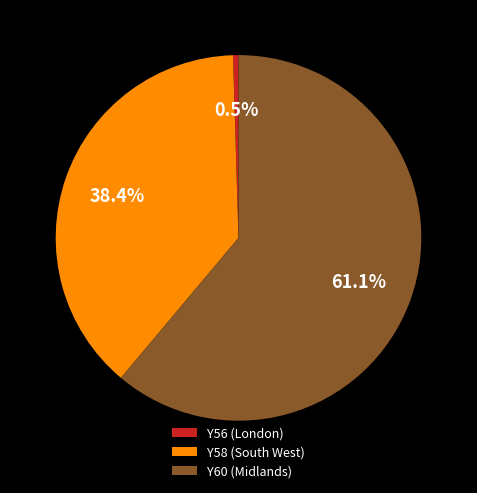

Which category accounts for the majority?

Y60 (Midlands)